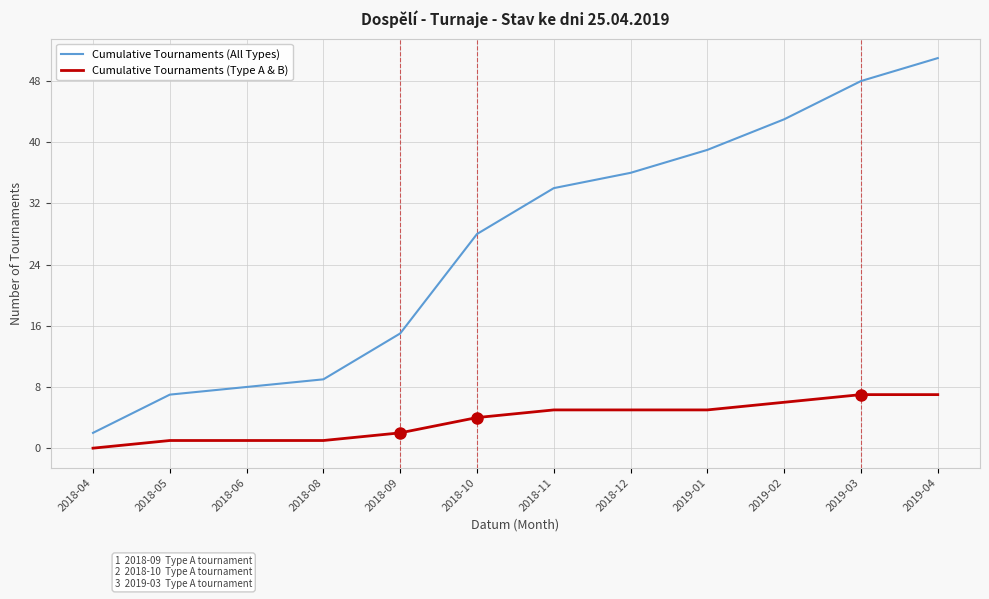

What position from the left is 2018-09?

5